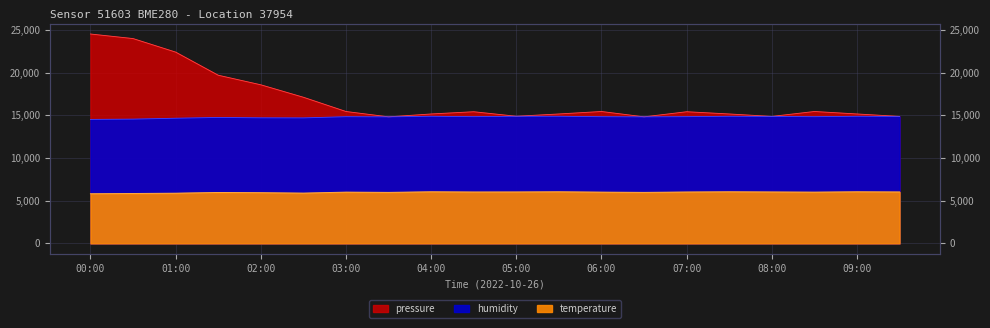

Where is the first local minimum for temperature?

02:30